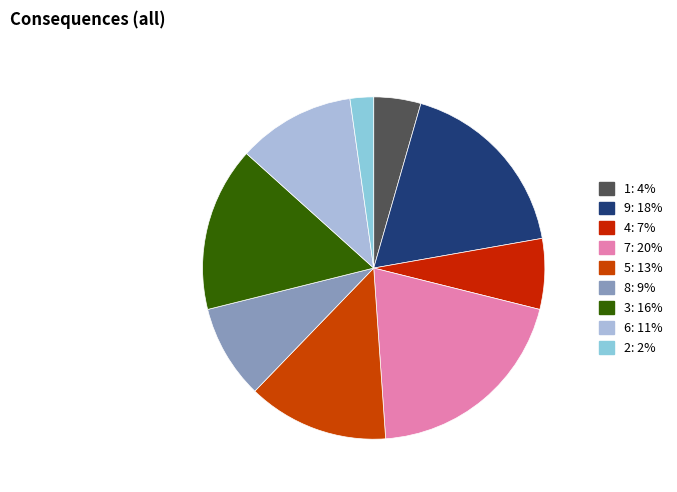

Count the number of slices in the pie.

9